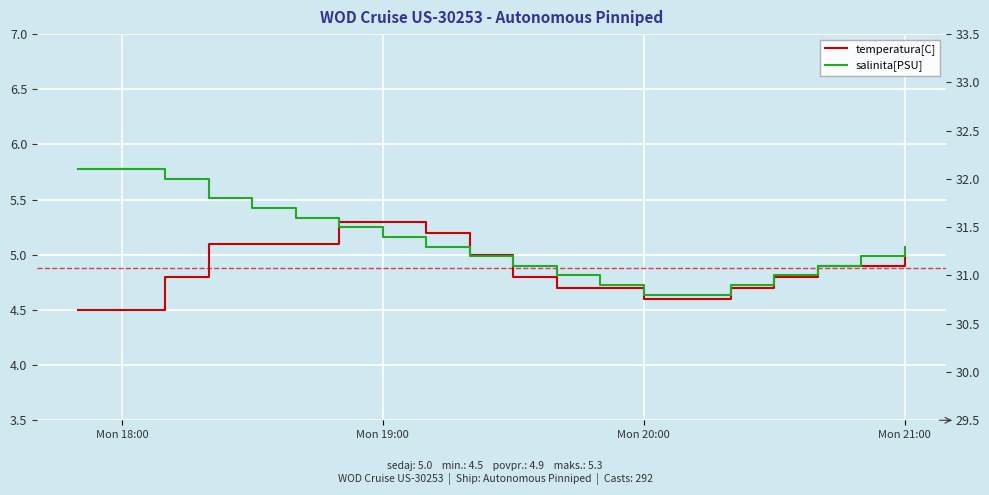

List the series in order of their overall mean, lowest first.

temperatura[C], salinita[PSU]